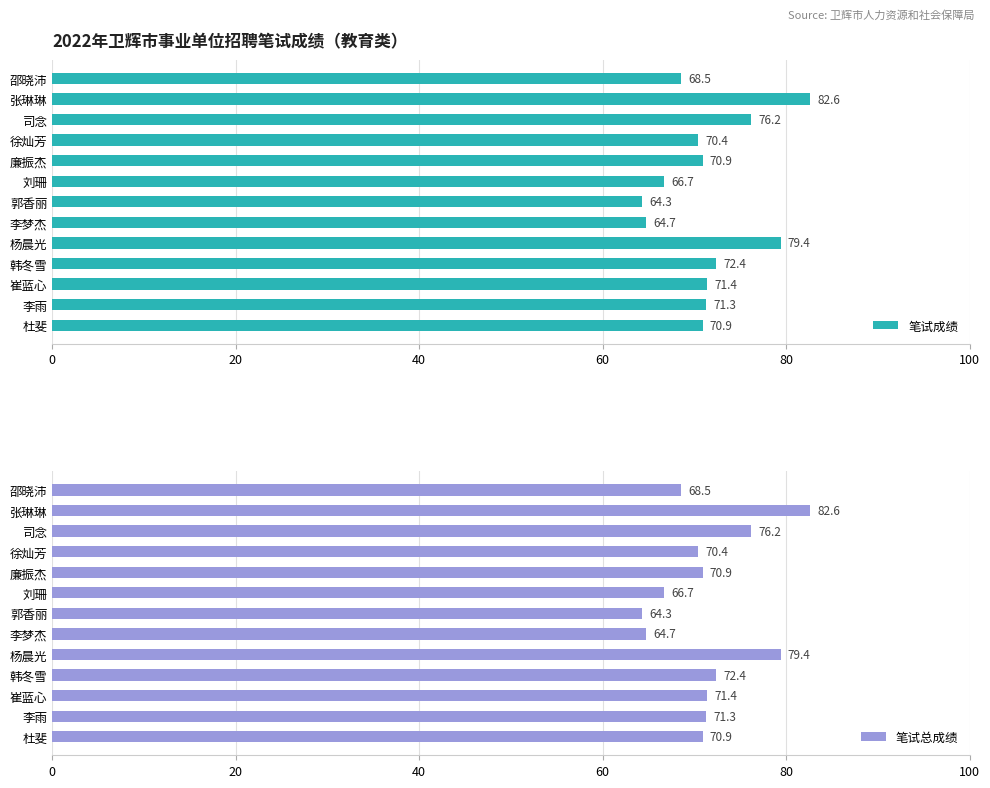

What is the approximate value of 笔试总成绩 at 刘珊?

66.7